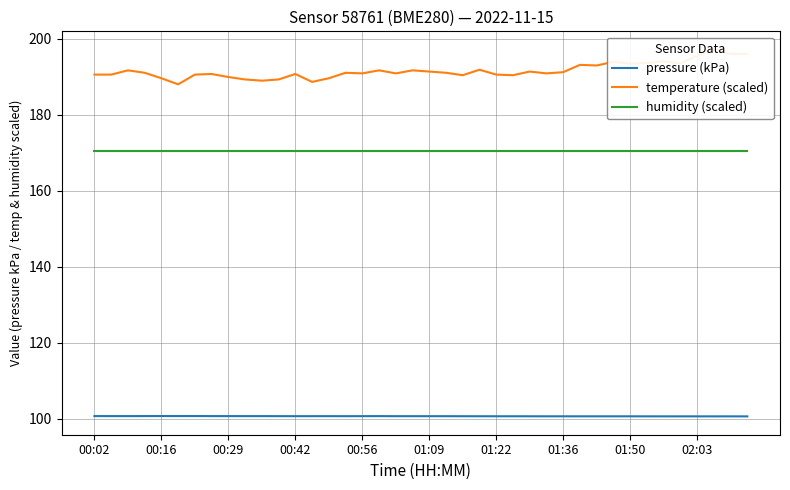

True or false: humidity (scaled) has more than 2 interior local peaks.

False